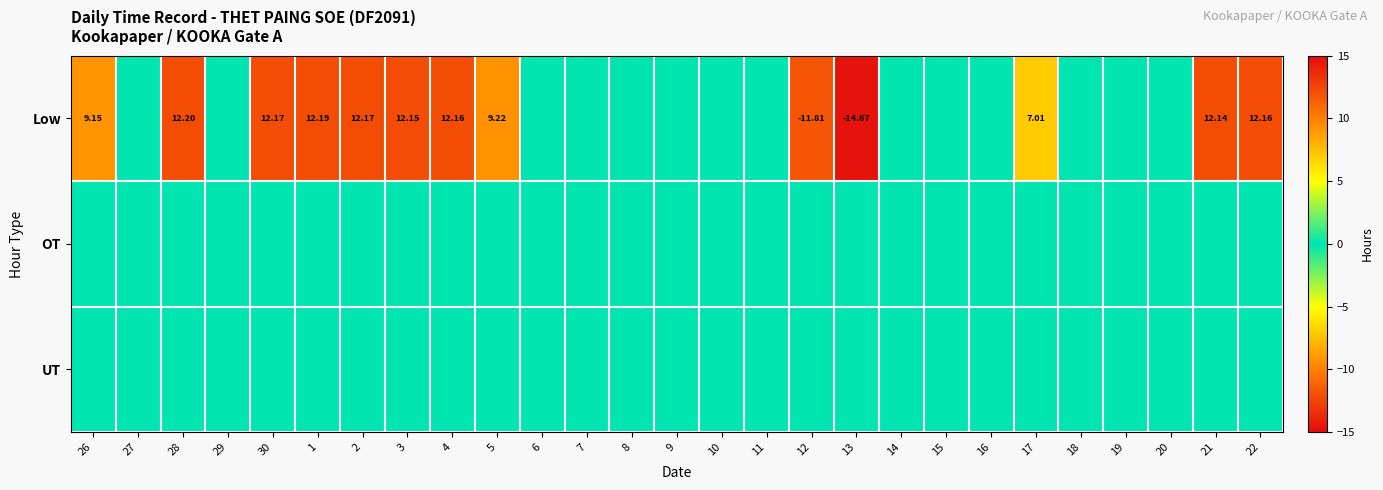

How many series are shown in this chart?

3